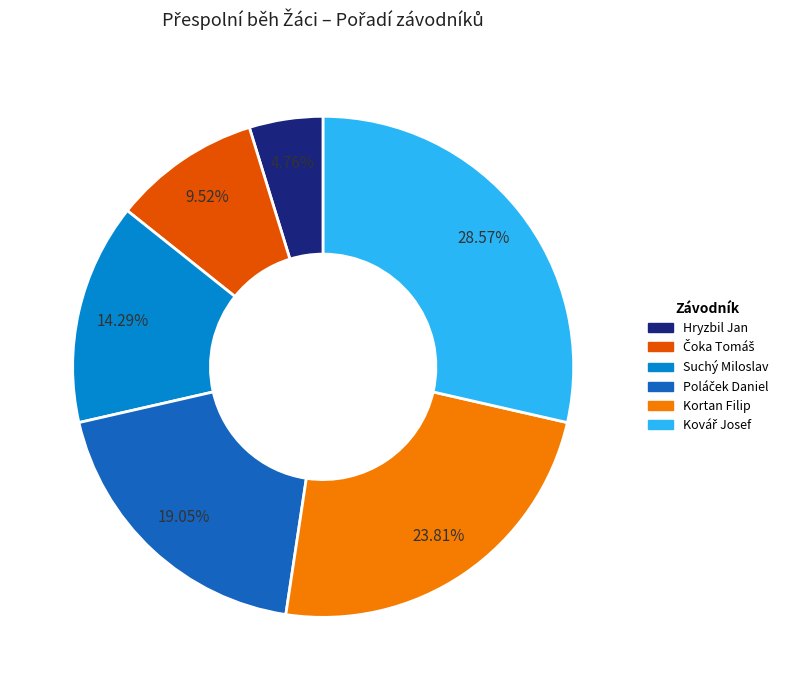

Approximately how many times larger is the value at Kortan Filip compared to Hryzbil Jan?

5.0